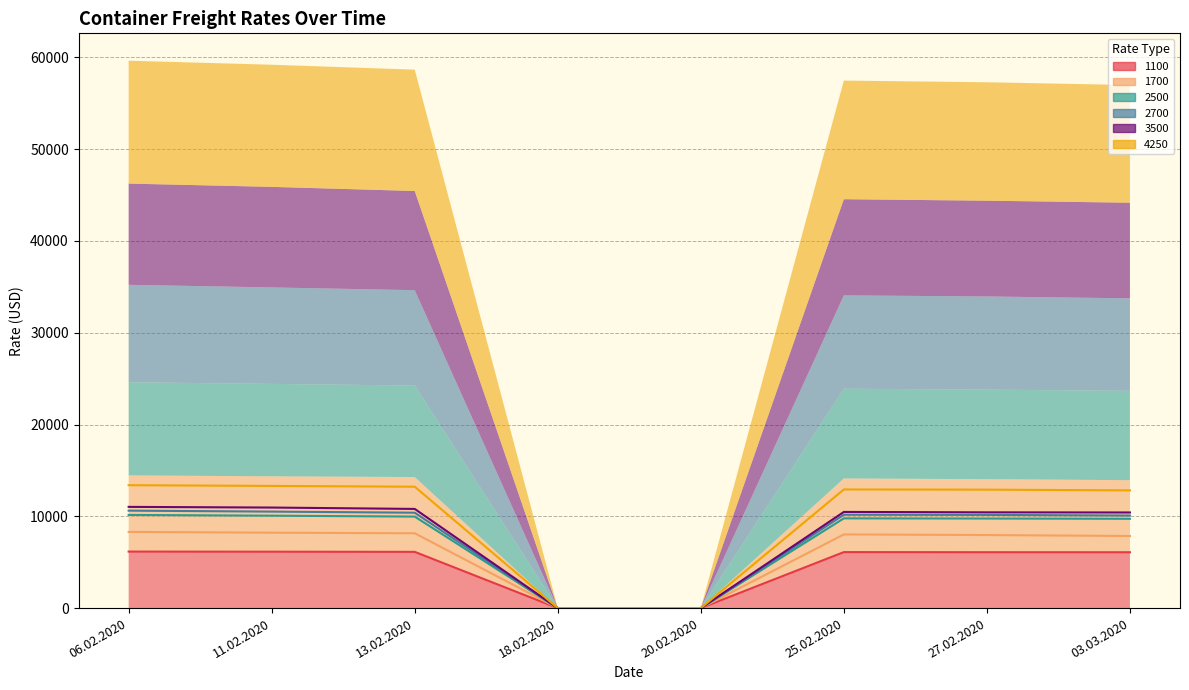

Reading right to left, extract all data points from this chart.

1100: 6083	6087	6100	0	0	6127	6145	6157
1700: 7855	7958	8024	0	0	8152	8213	8300
2500: 9729	9757	9777	0	0	9968	10068	10149
2700: 10083	10152	10171	0	0	10392	10513	10617
3500: 10417	10433	10477	0	0	10804	10954	11027
4250: 12825	12904	12925	0	0	13224	13310	13390